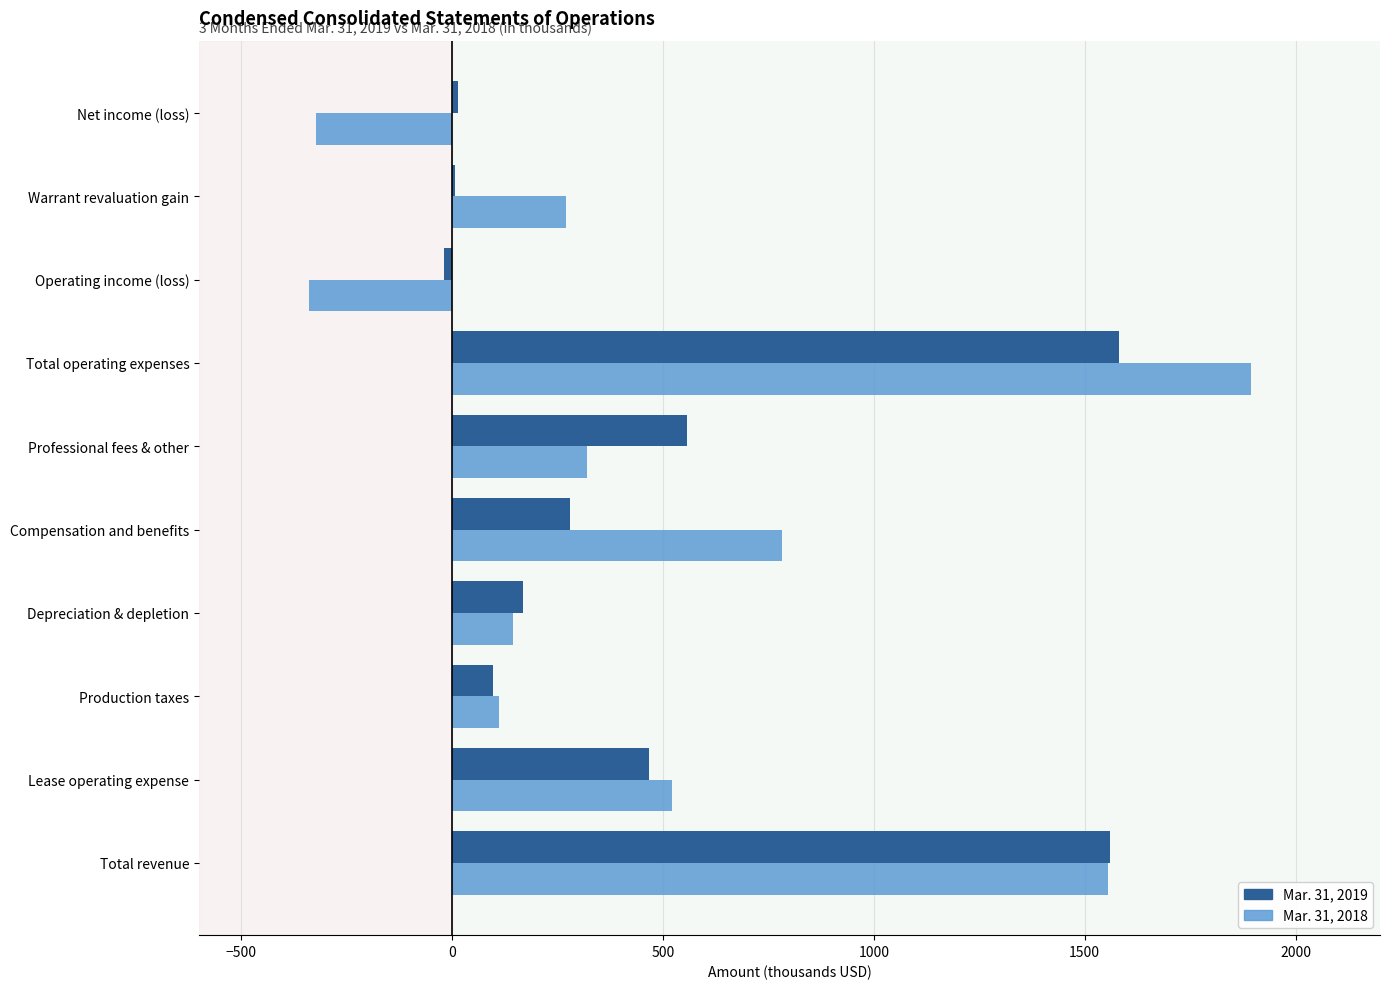

What is the greatest value displayed?

1894